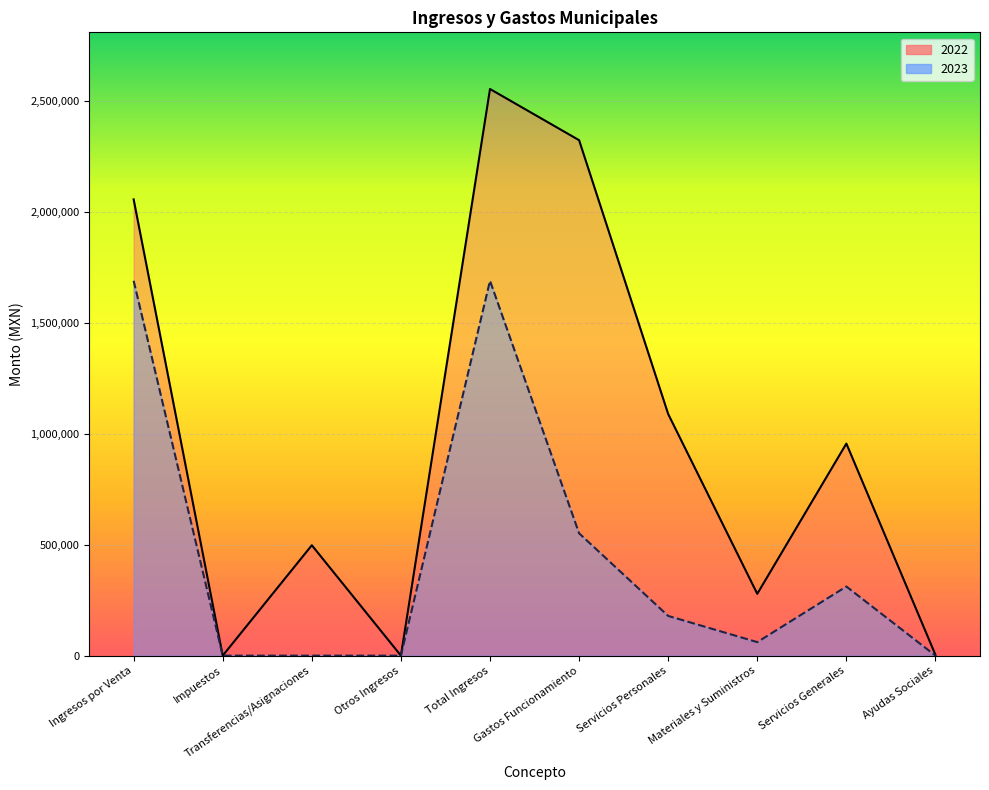

In 2022, how many points are lower than both neighbors (excluding endpoints)?

3